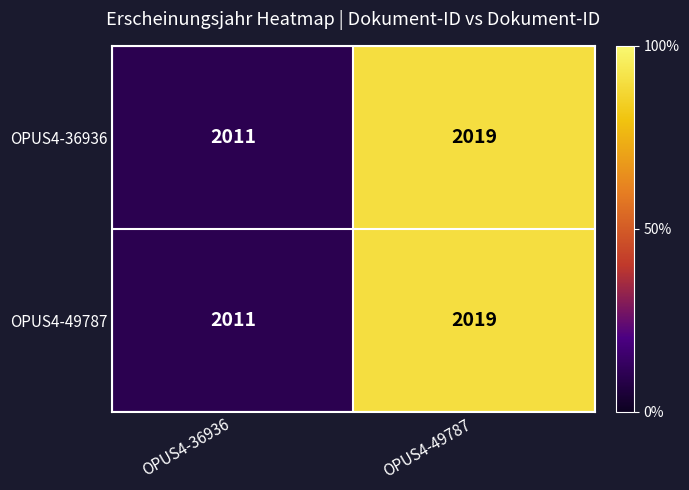

List the labels in order of OPUS4-36936 value, largest first.

OPUS4-49787, OPUS4-36936